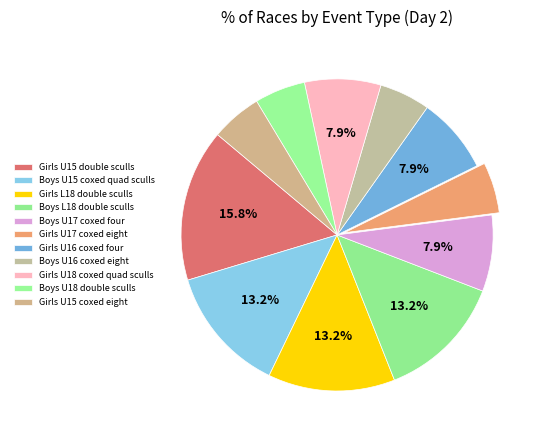

Approximately how many times larger is the value at Boys U16 coxed eight compared to Boys U18 double sculls?

1.0